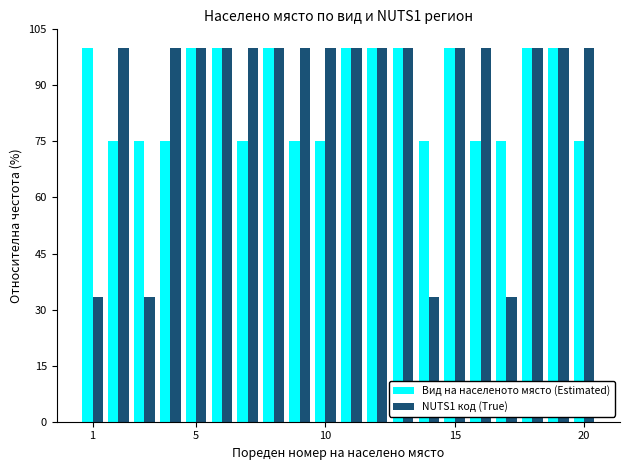

What is the difference between the maximum and second lowest values in the NUTS1 код (True) series?

66.7